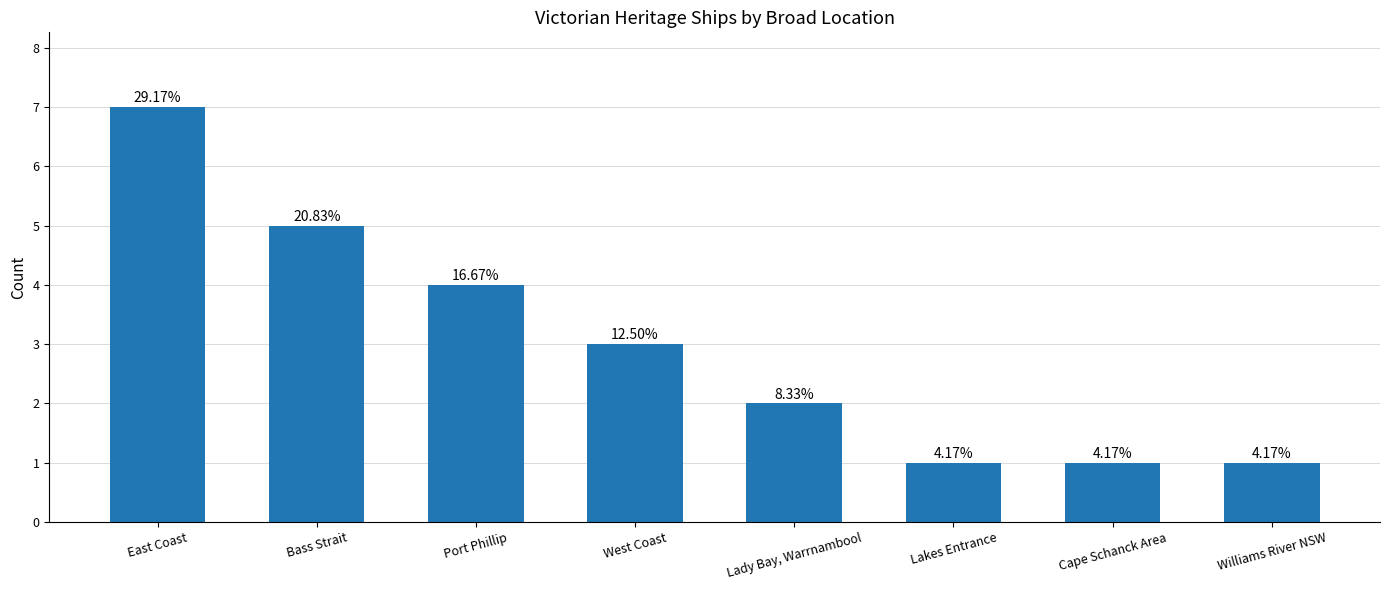

Does the chart contain any negative values?

No